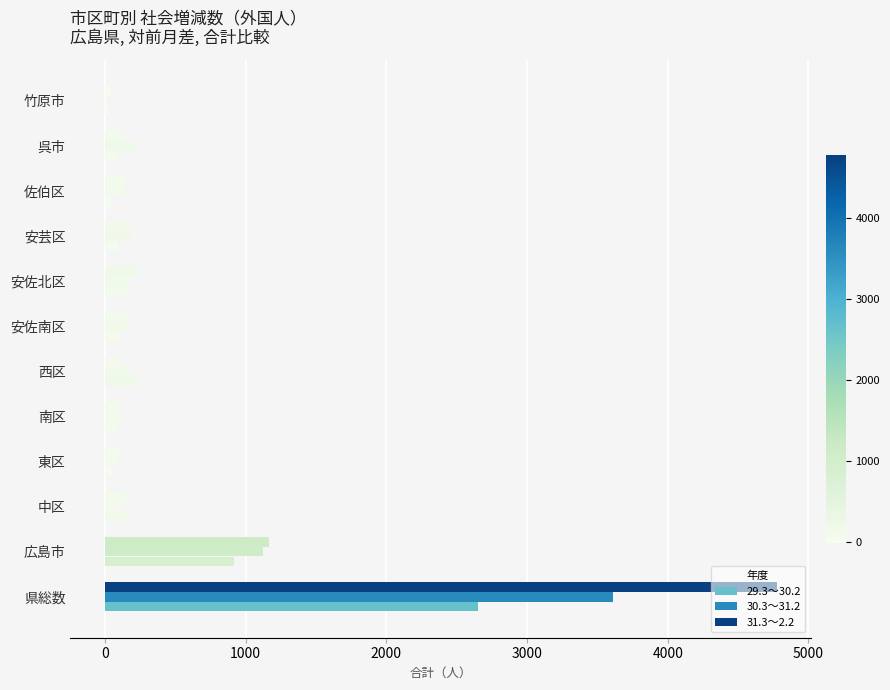

How many data points does each series have?

12